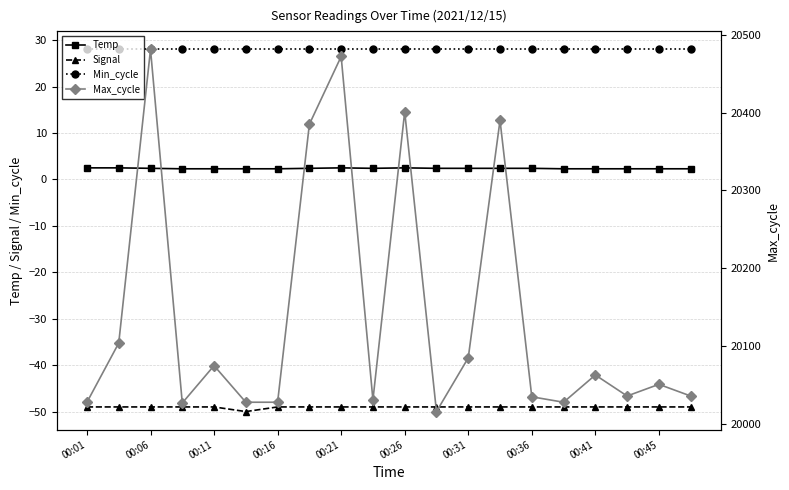

Is it true that Min_cycle equals 18.8 at 00:26?

False